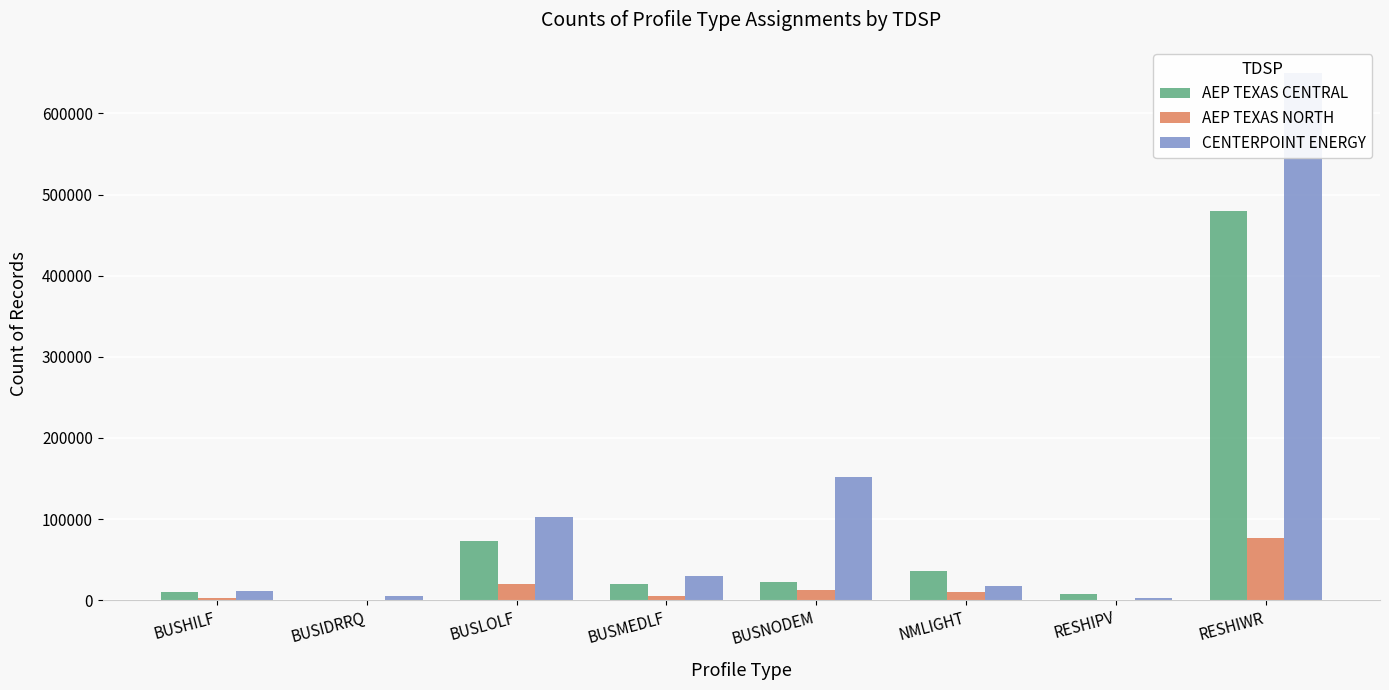

What is the average value of the CENTERPOINT ENERGY series?

121297